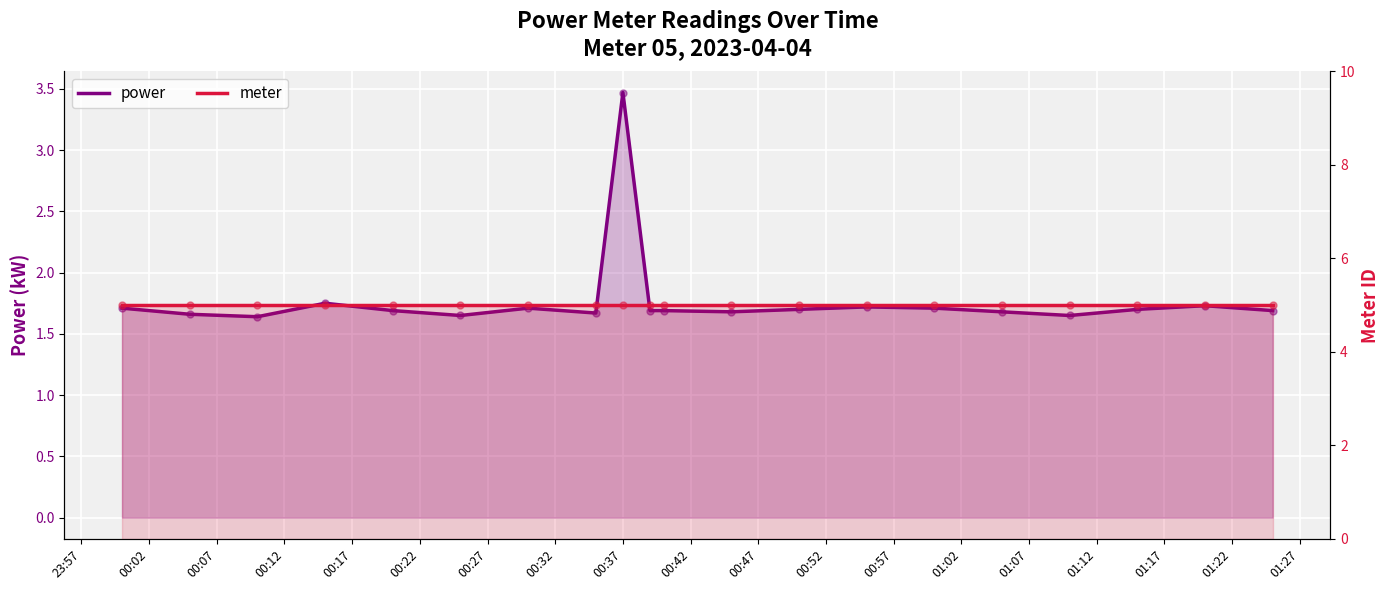

What are all the series names shown in the legend?

power, meter